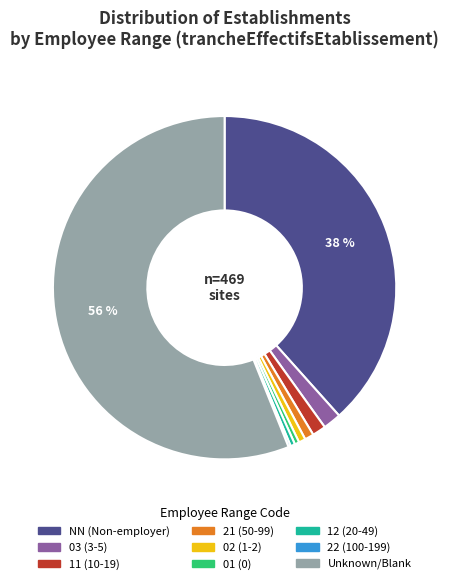

Is the sum of NN (Non-employer) and 01 (0) greater than half?

No